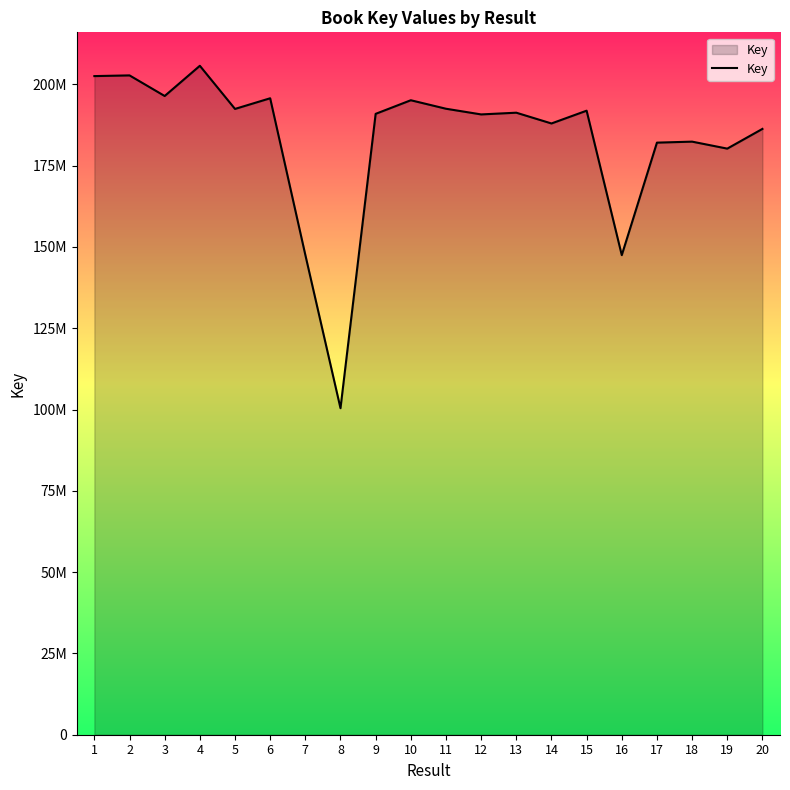

Does the chart have visible grid lines?

No